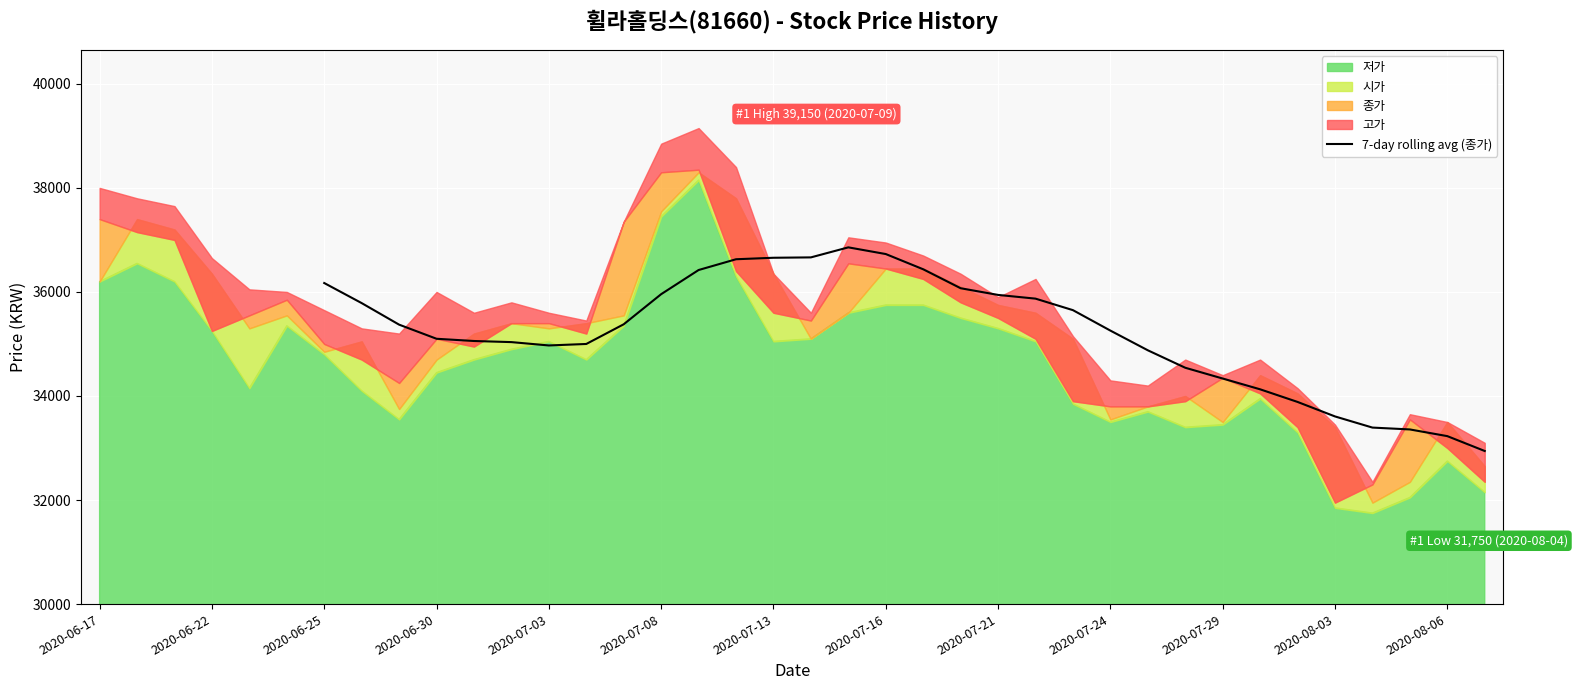

The value of 7-day rolling avg (종가) at 2020-08-03 is 33607.1. True or false?

True